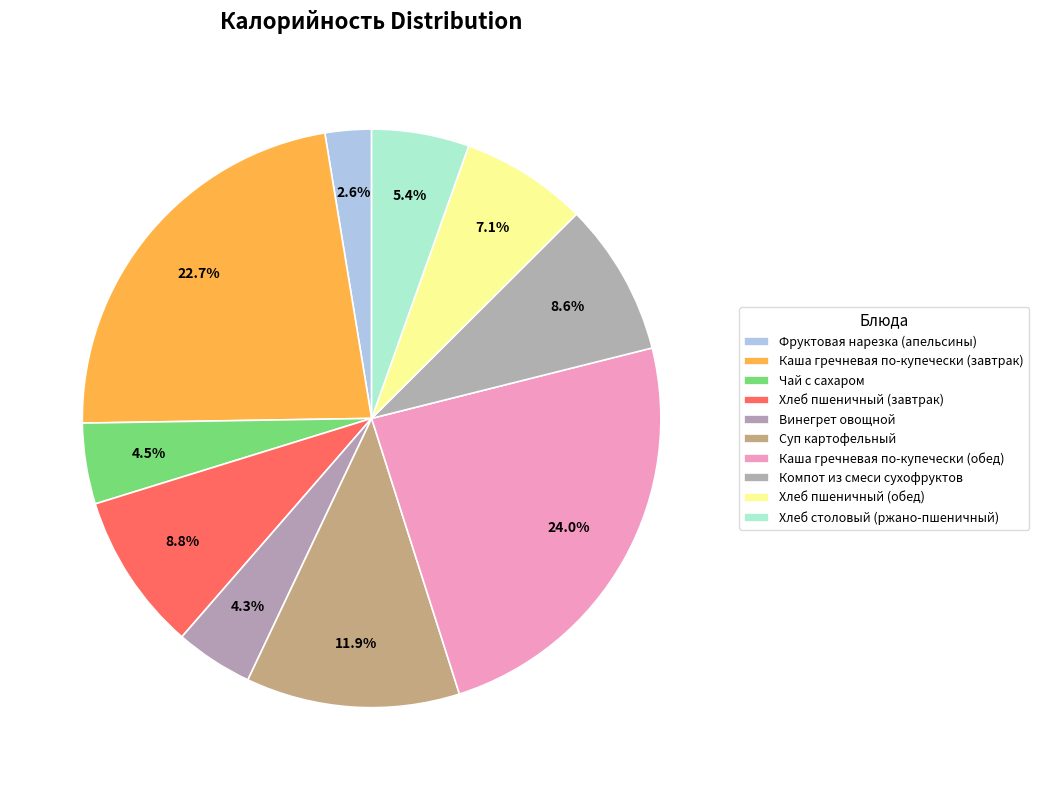

How many segments does this pie chart have?

10